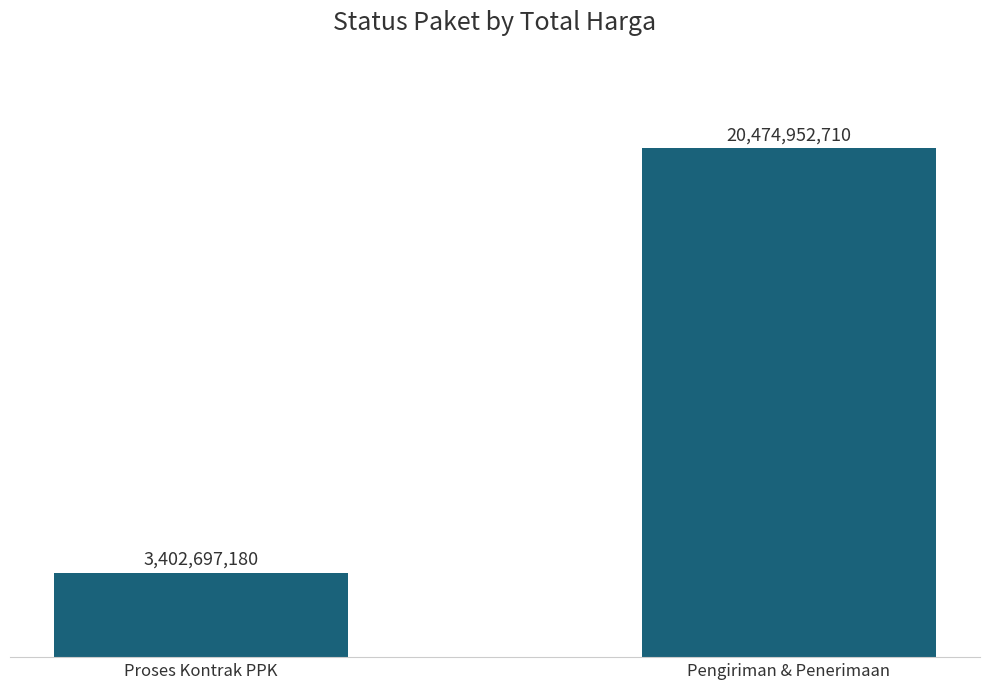

Rank the categories by value from highest to lowest.

Pengiriman & Penerimaan, Proses Kontrak PPK